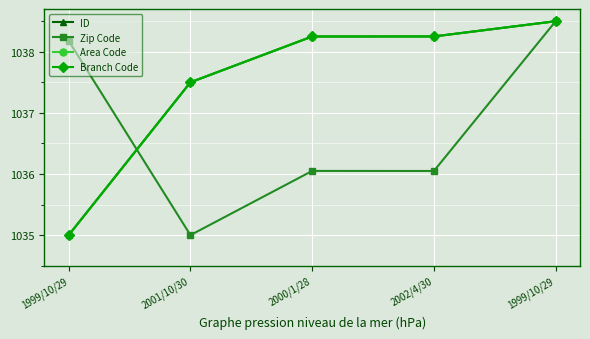

At how many categories does at least one series exceed 1035?

5